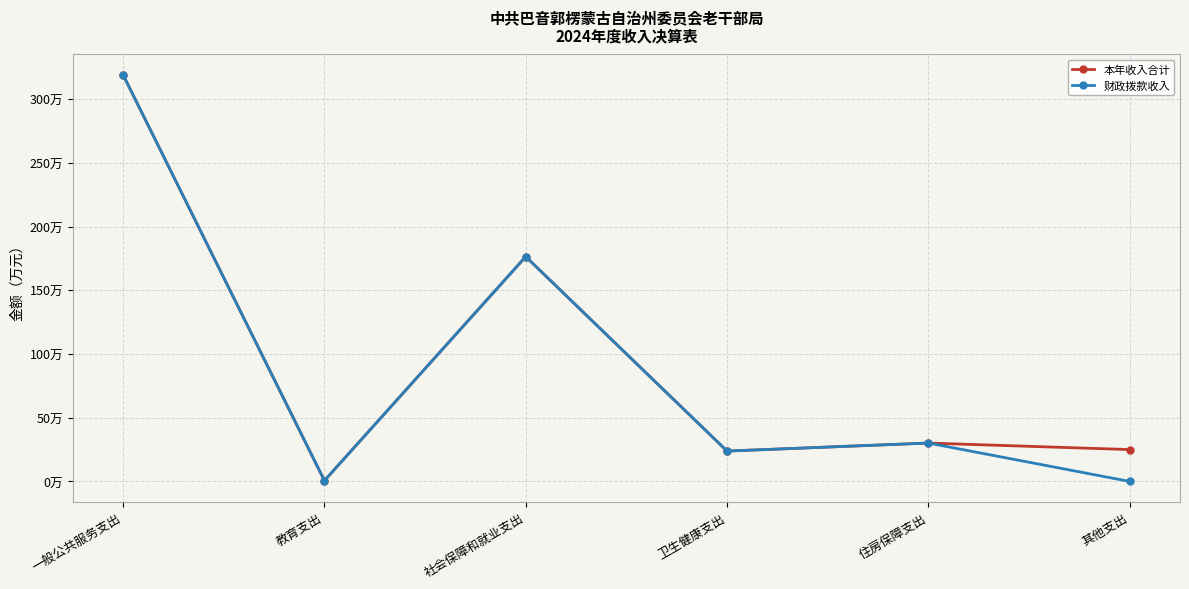

Does the chart have visible grid lines?

Yes